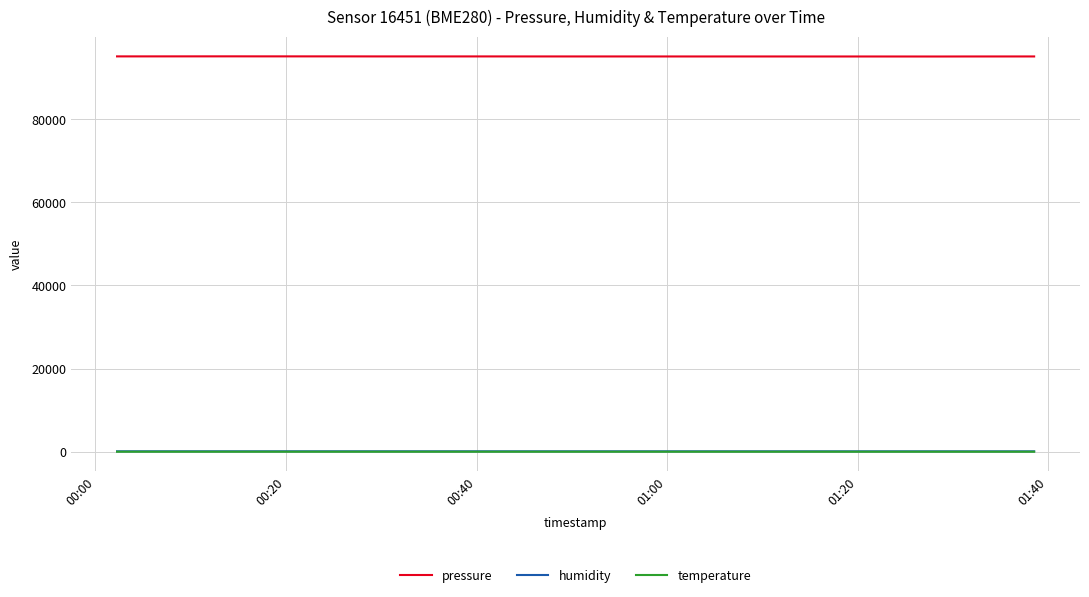

True or false: humidity and pressure intersect in this chart.

False